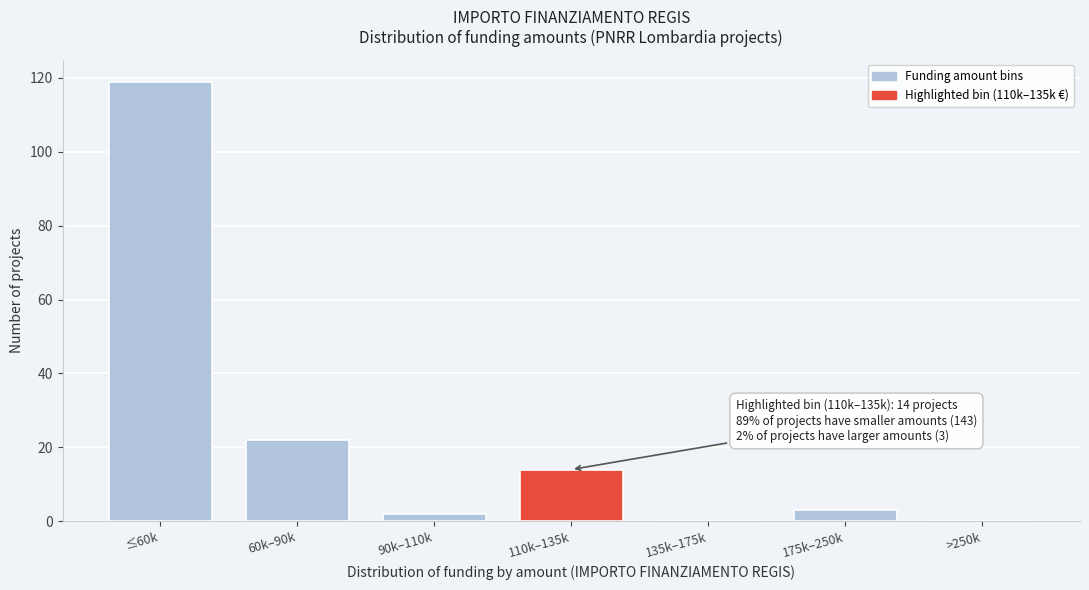

Reading right to left, extract all data points from this chart.

>250k=0	175k–250k=3	135k–175k=0	110k–135k=14	90k–110k=2	60k–90k=22	≤60k=119